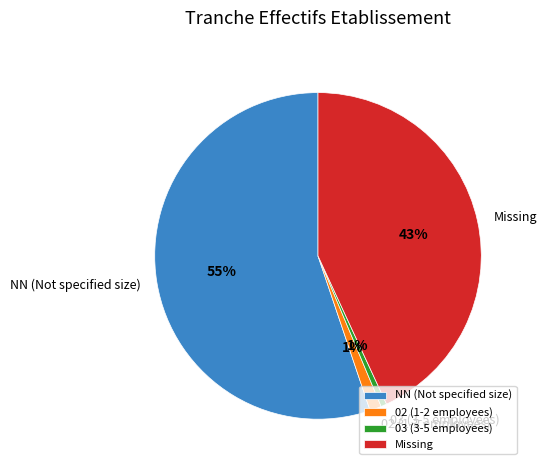

Which slice represents more than half of the pie?

NN (Not specified size)